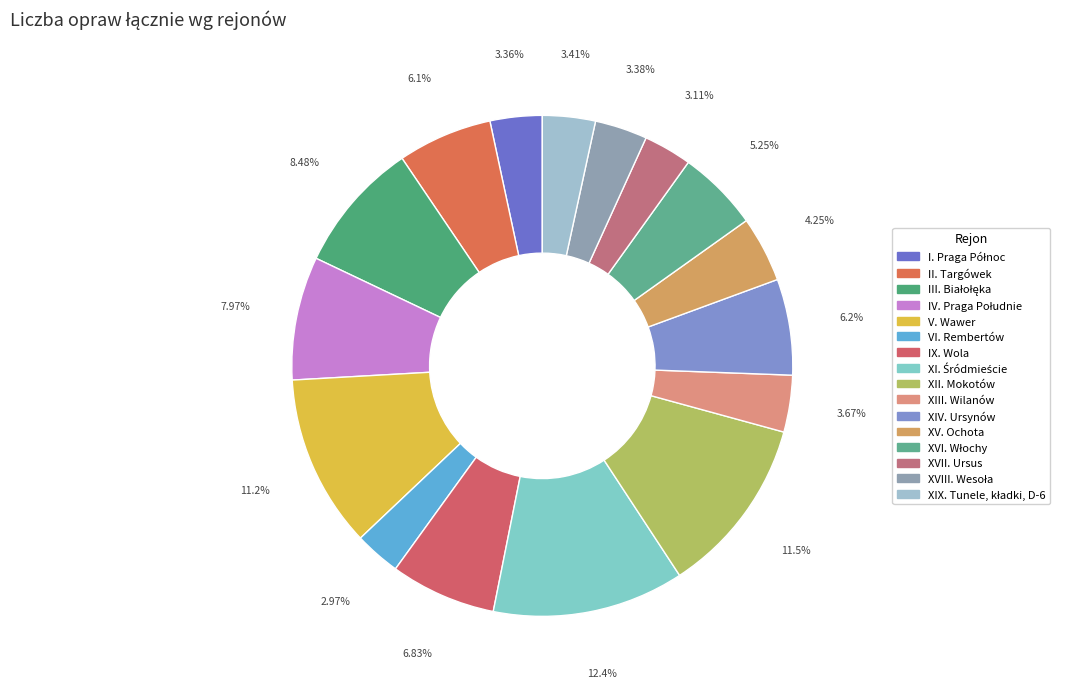

Is it true that XI. Śródmieście is 23% of the pie?

False